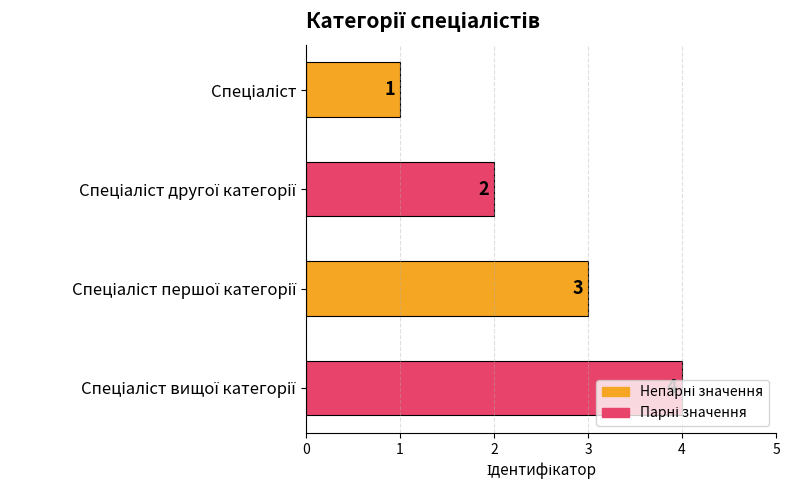

Count the number of categories in the chart.

4